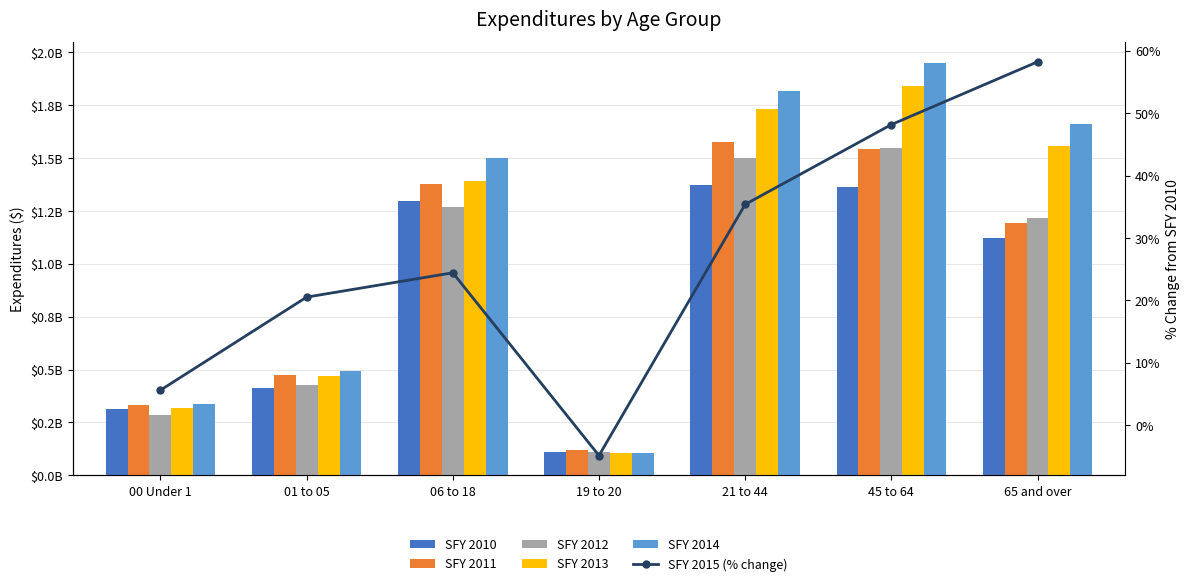

Is it true that SFY 2014 equals 493851242.4 at 01 to 05?

True